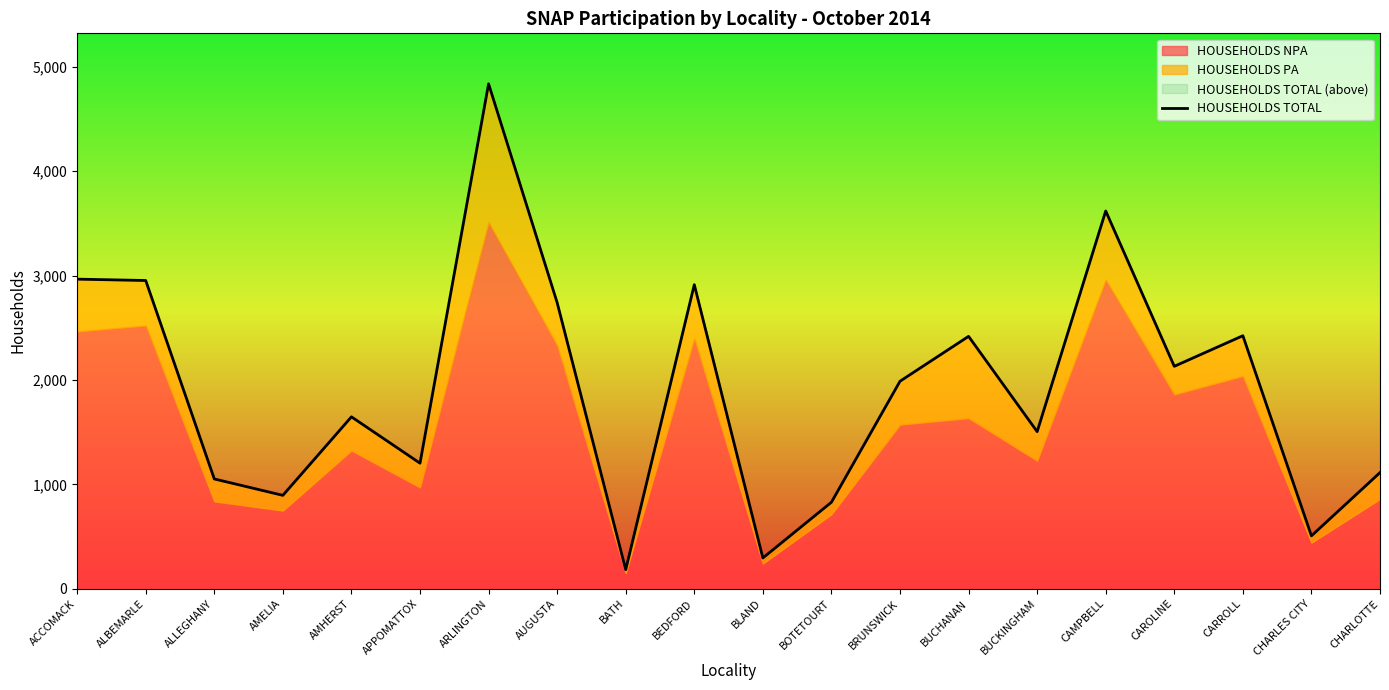

Which label corresponds to the largest value in the chart?

ARLINGTON